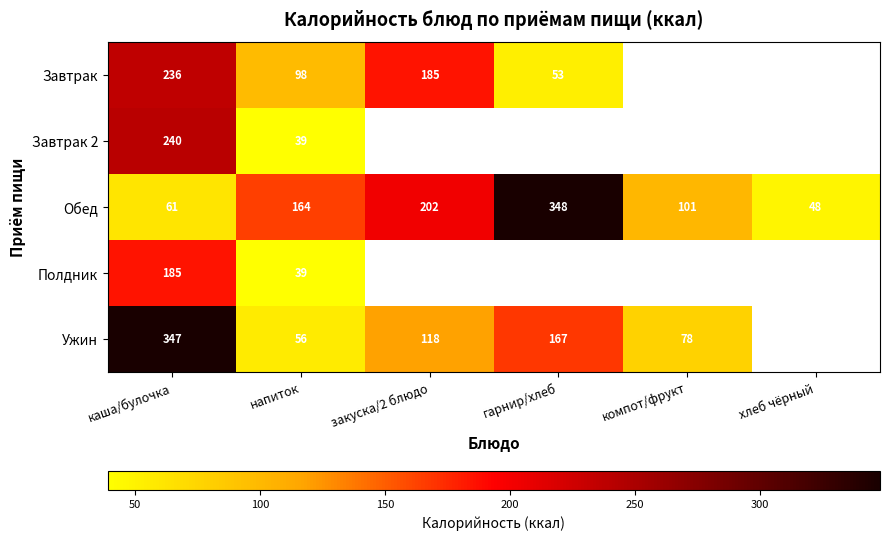

Which category has the lowest value across all series?

напиток